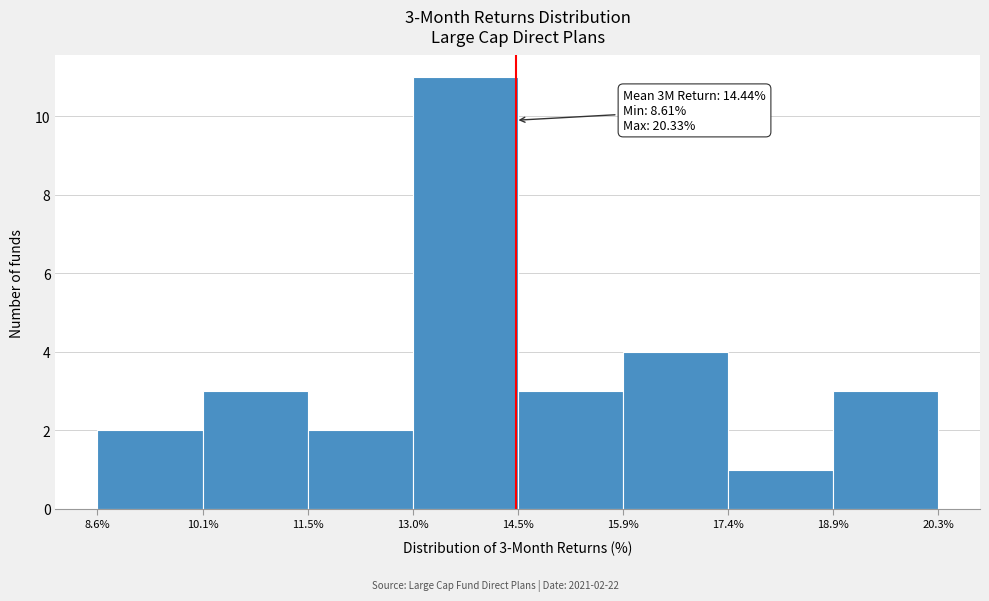

Which range on the x-axis has the tallest bar?

13.0% to 14.5%